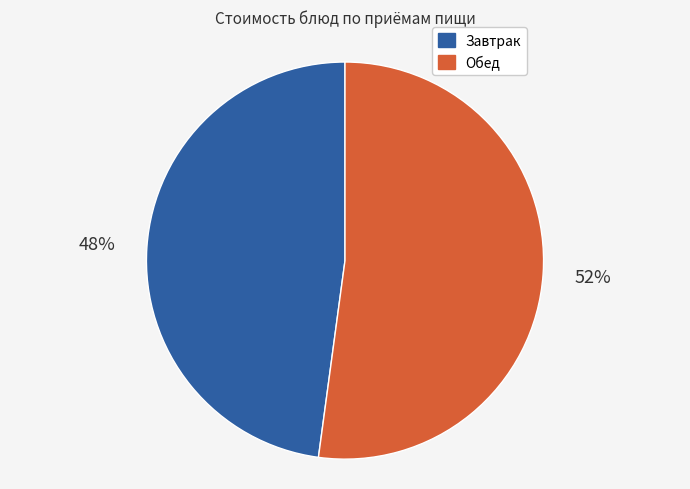

To the nearest percent, what is the average slice percentage?

50%